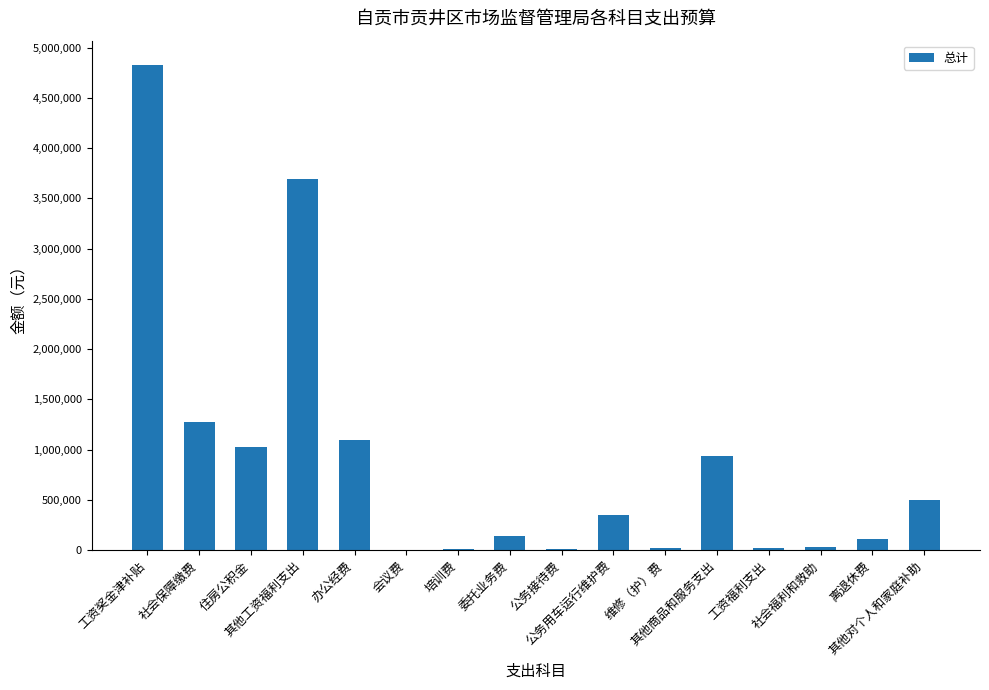

What is the greatest value displayed?

4827738.0